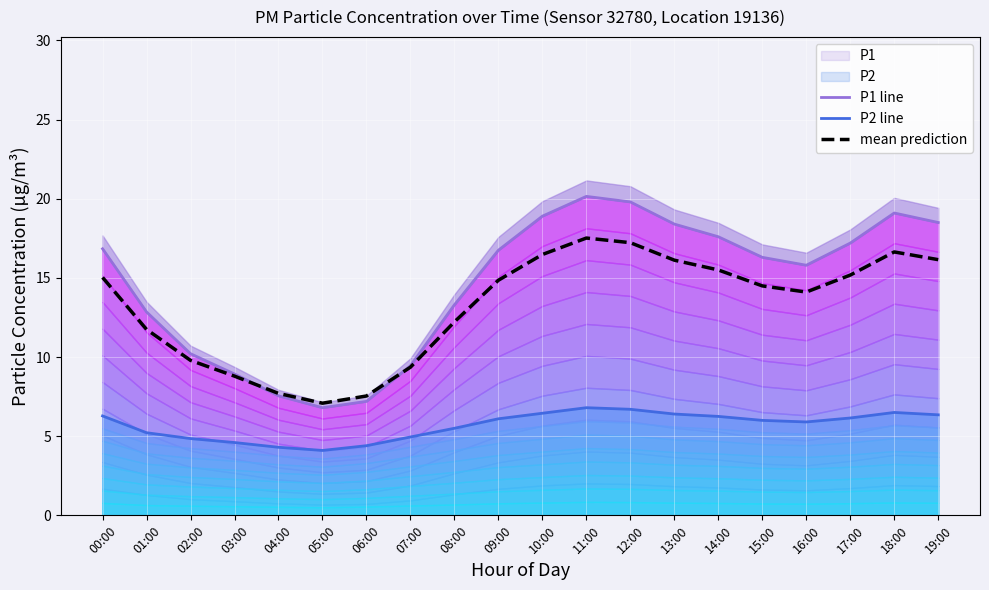

At which label does mean prediction reach its peak?

11:00